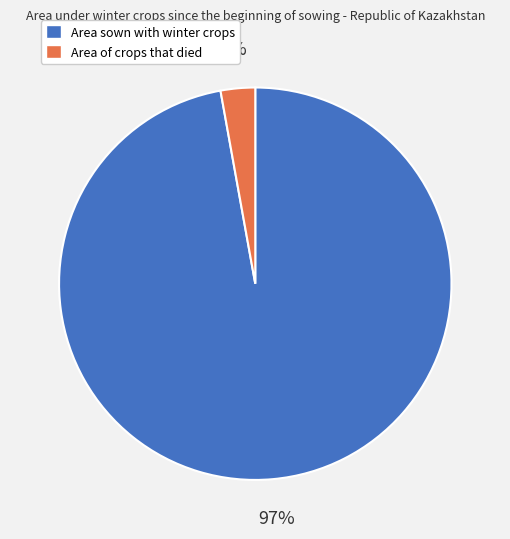

What is the smallest slice in the pie chart?

Area of crops that died